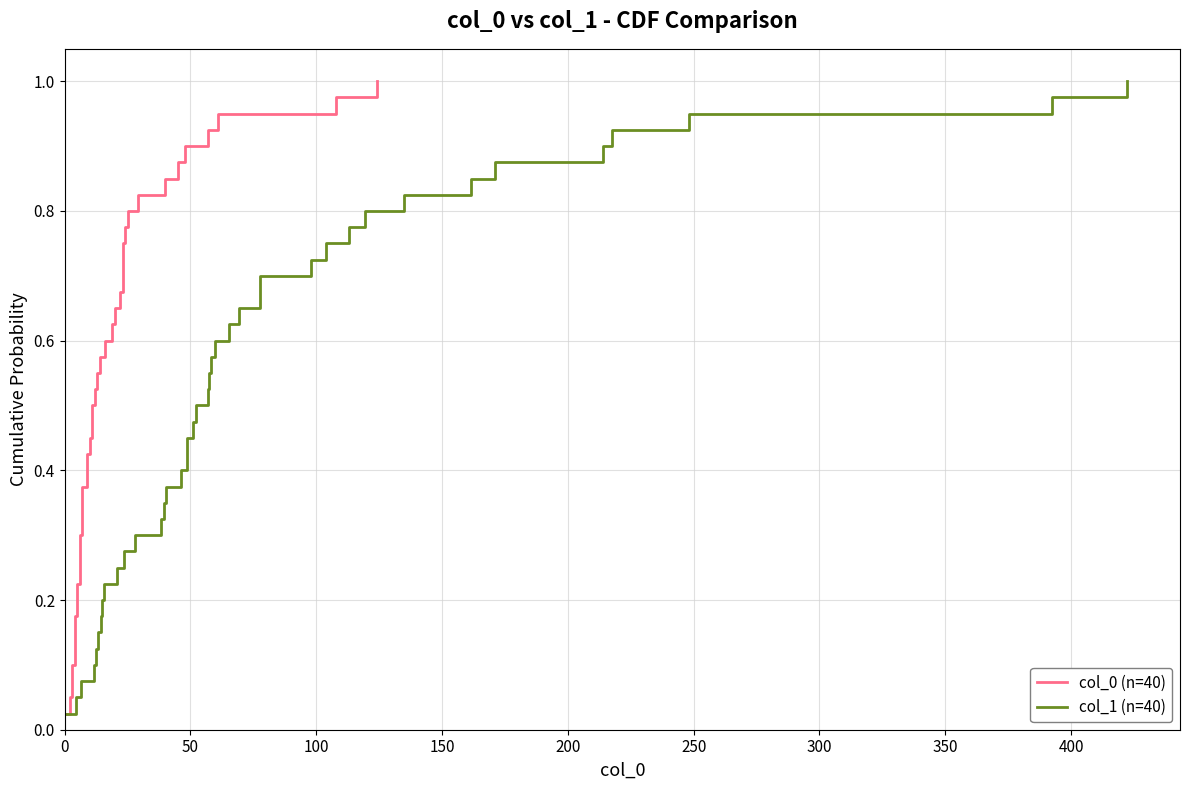

What are all the series names shown in the legend?

col_0 (n=40), col_1 (n=40)